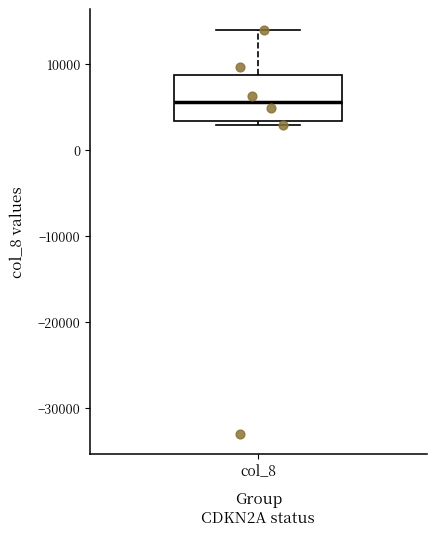

Where does the upper whisker of the box for col_8 end on the y-axis? The values are not printed on the chart, so give them approximately, as read against the axis.

14000